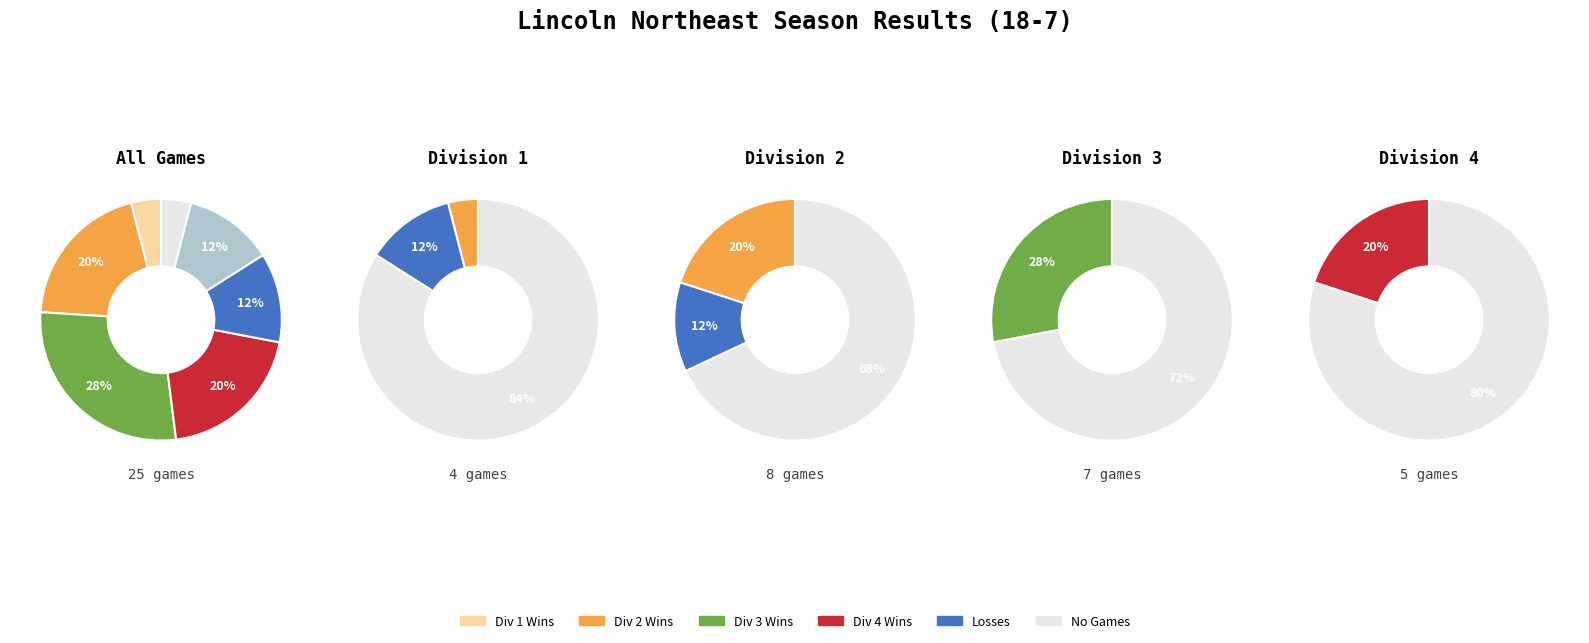

Is it true that 1 is 32% of the pie?

False